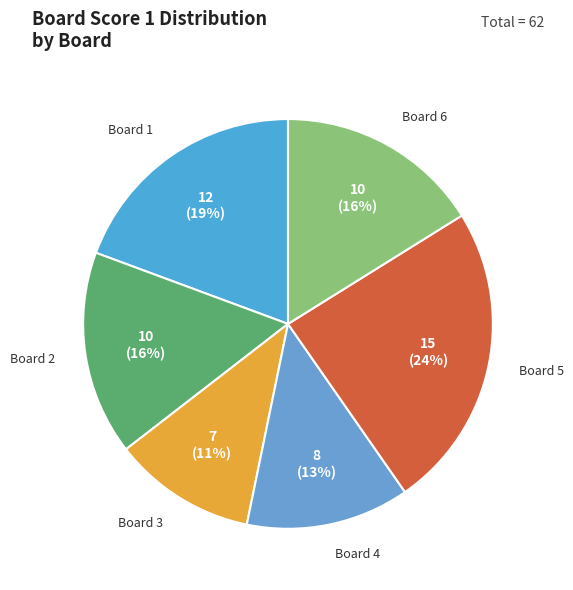

To the nearest percent, what is the combined percentage of Board 3 and Board 5?

35%